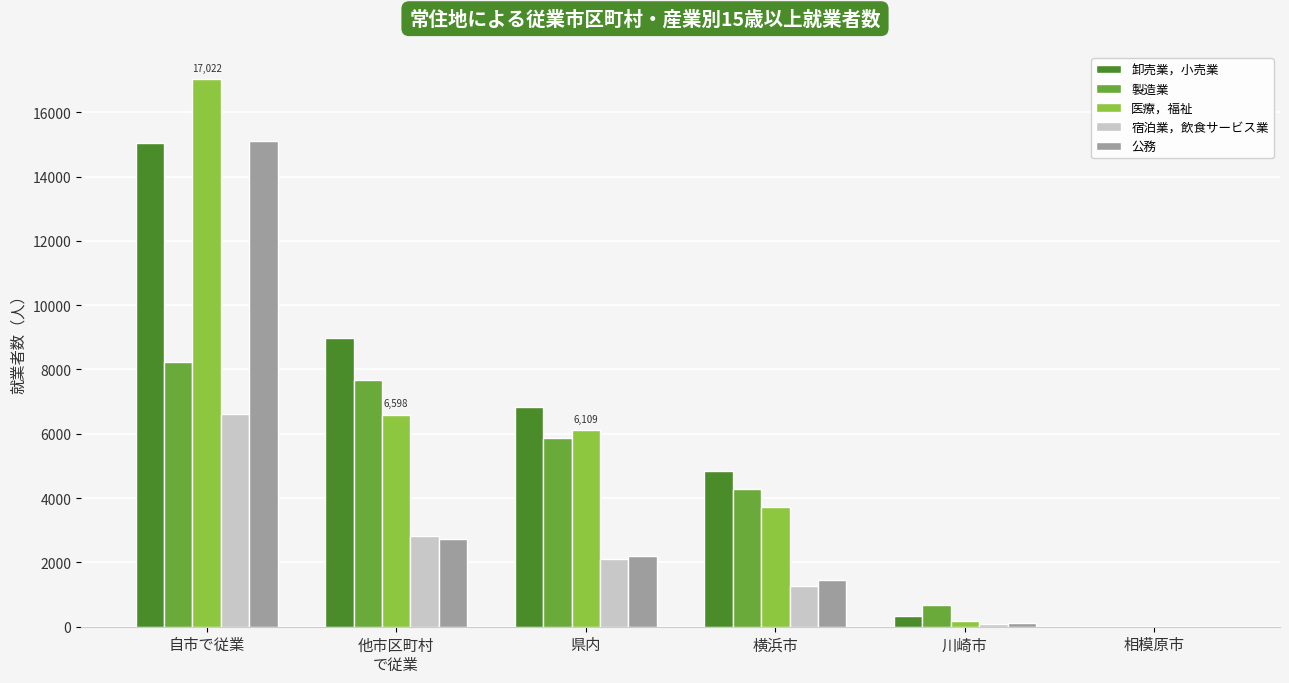

Which series changed the most between 他市区町村
で従業 and 県内?

卸売業，小売業